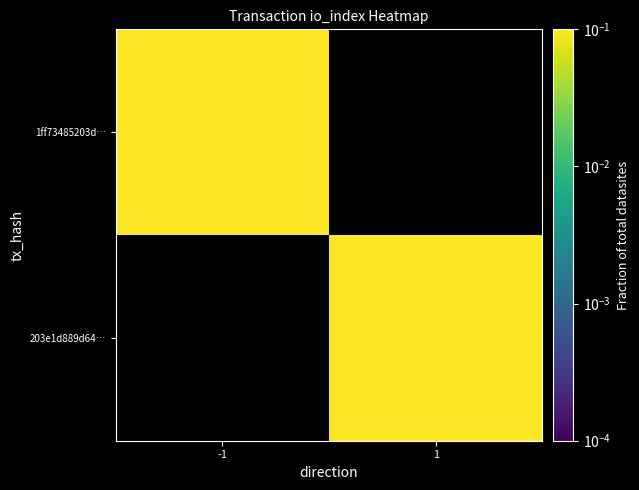

How many categories are shown in the chart?

2